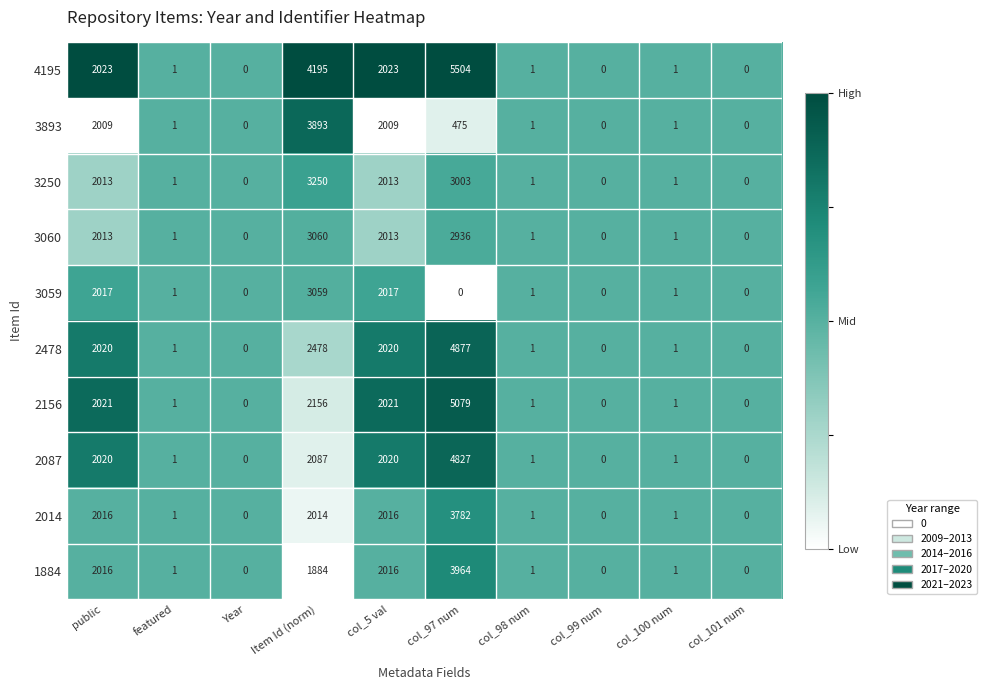

Rank the series at col_97 num from lowest to highest value.

3059, 3893, 3060, 3250, 2014, 1884, 2087, 2478, 2156, 4195